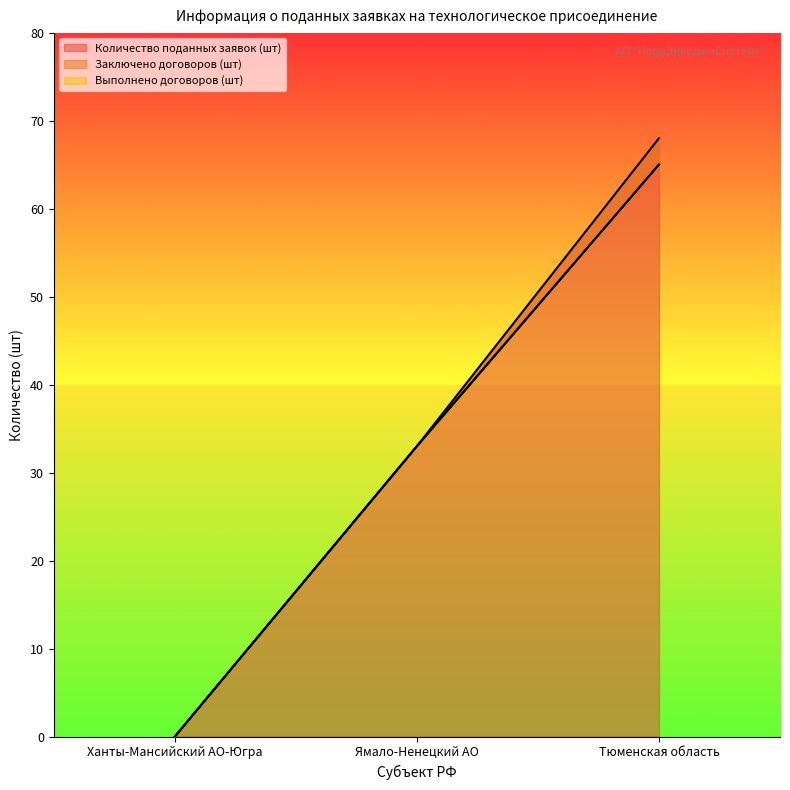

What is the average value of the Количество поданных заявок (шт) series?

34